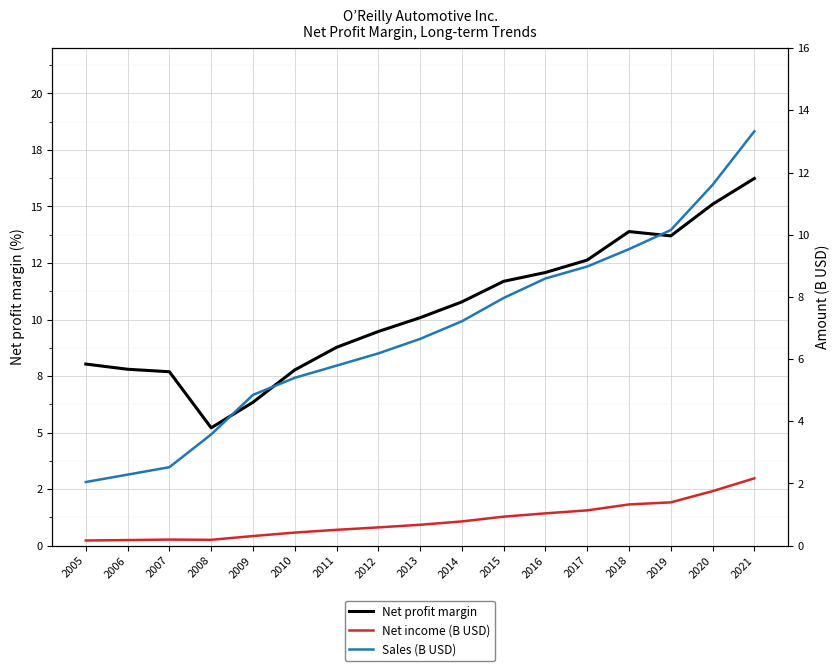

What is the difference between the highest and lowest values at 2008?

5.0